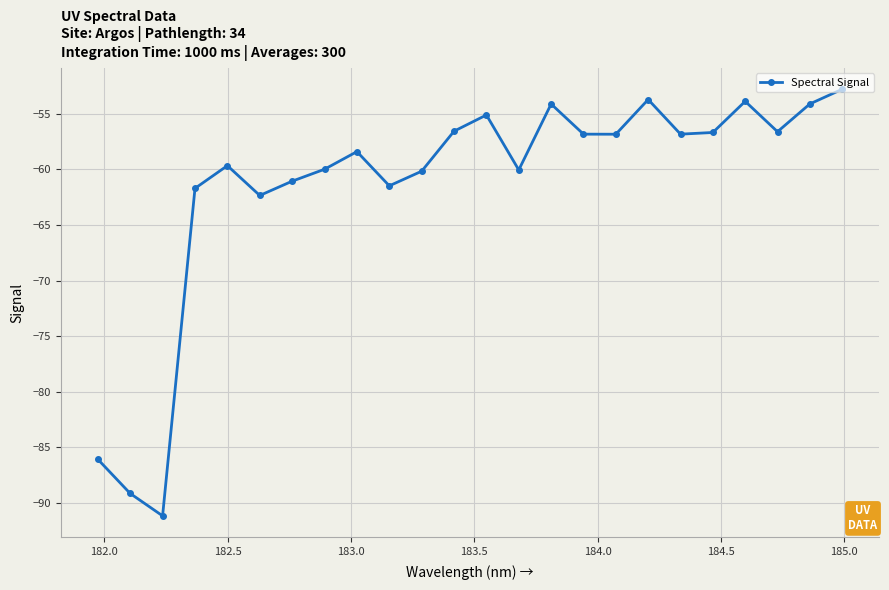

Does the chart display data point markers on the line(s)?

Yes